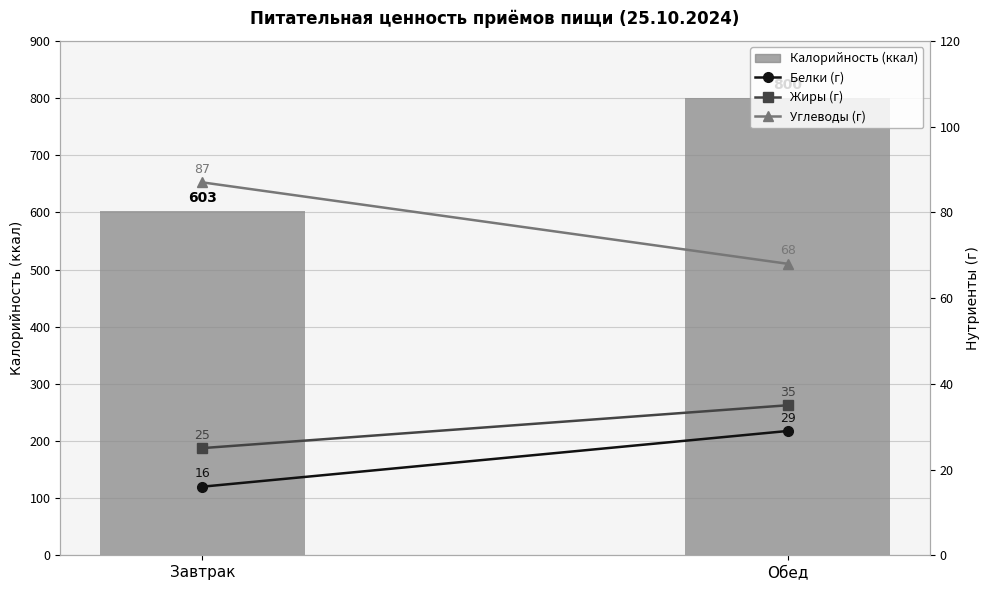

What is the minimum value for Углеводы (г)?

68